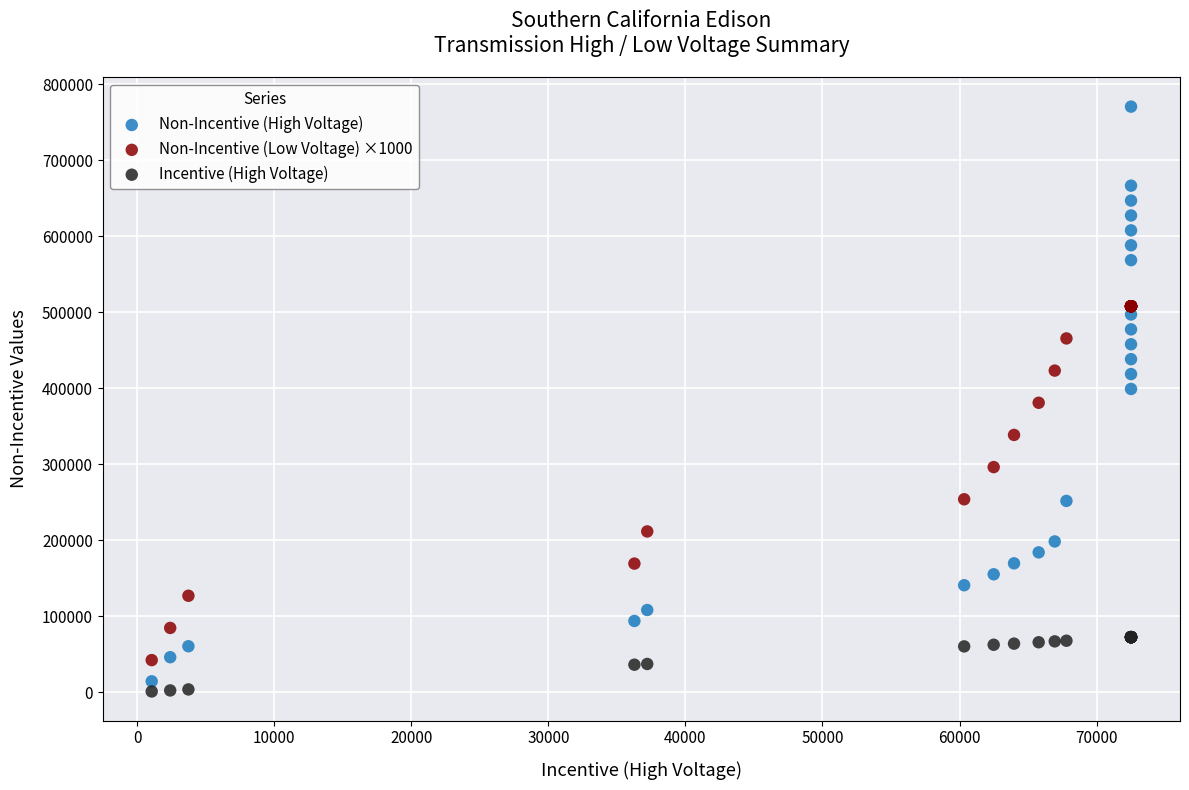

Which series reaches the maximum Y coordinate?

Non-Incentive (High Voltage)